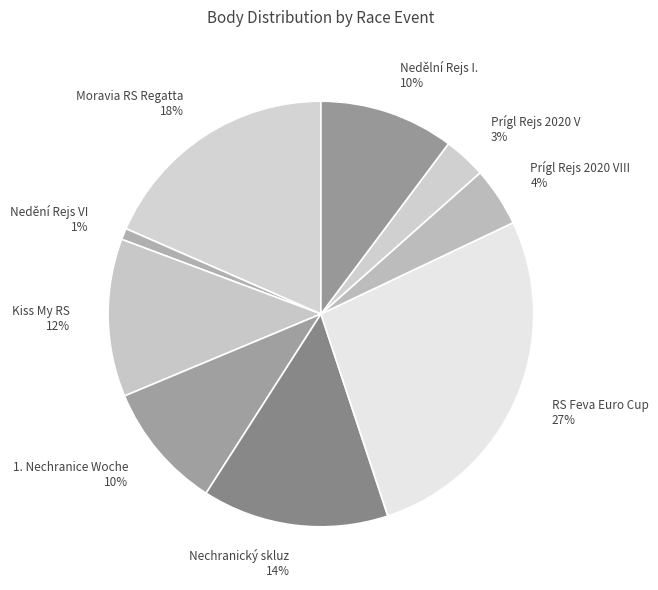

To the nearest percent, what is the average slice percentage?

11%